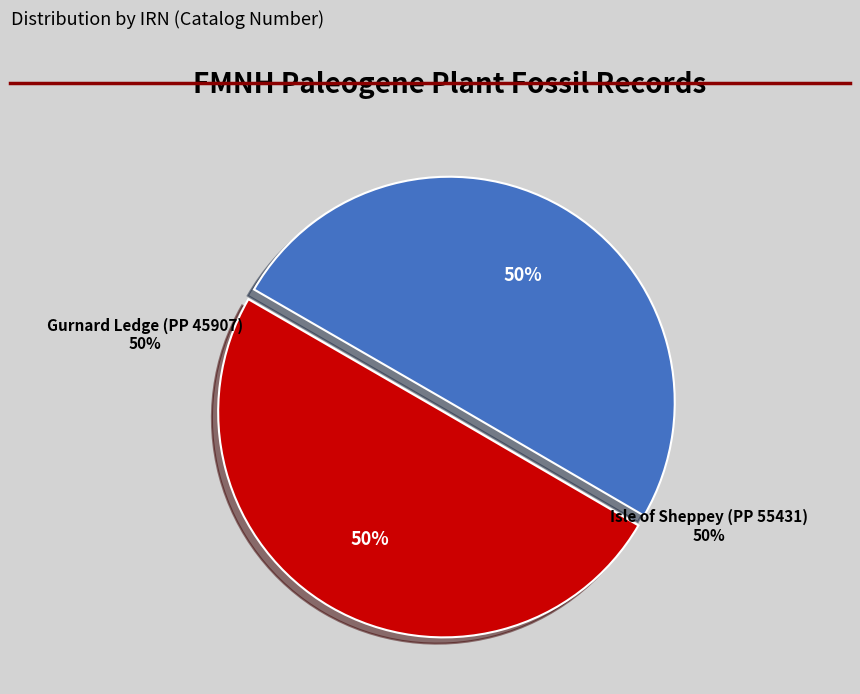

How many slices are in this pie chart?

2